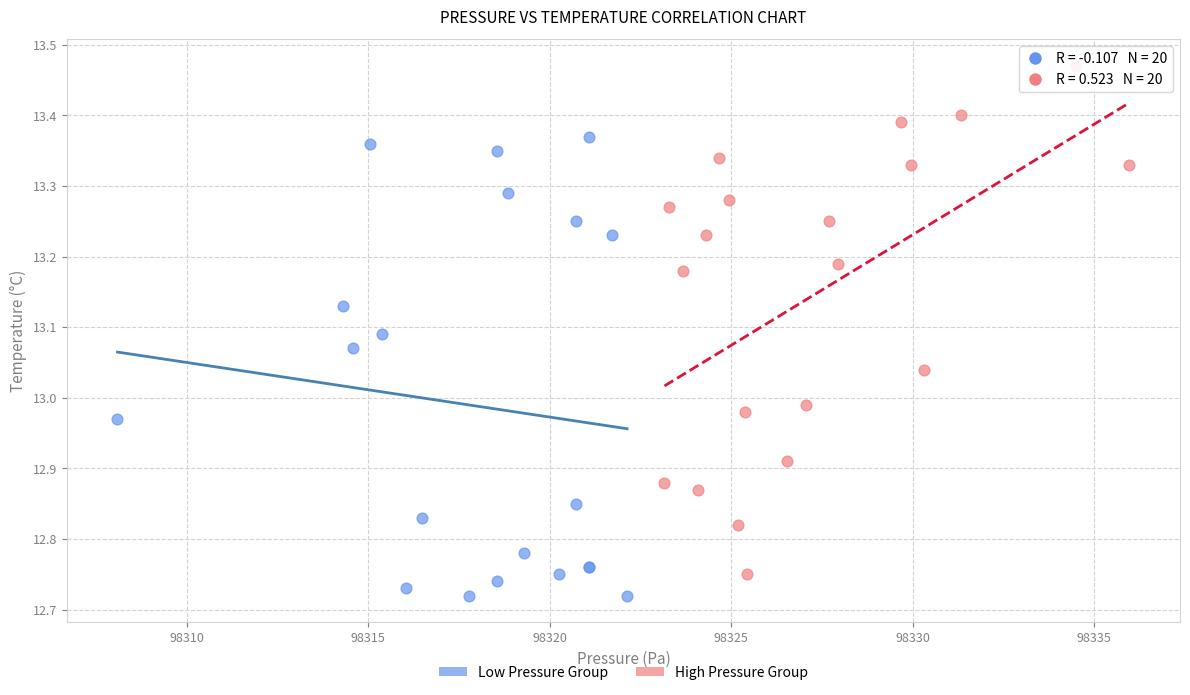

Which series reaches the maximum Y coordinate?

High Pressure Group